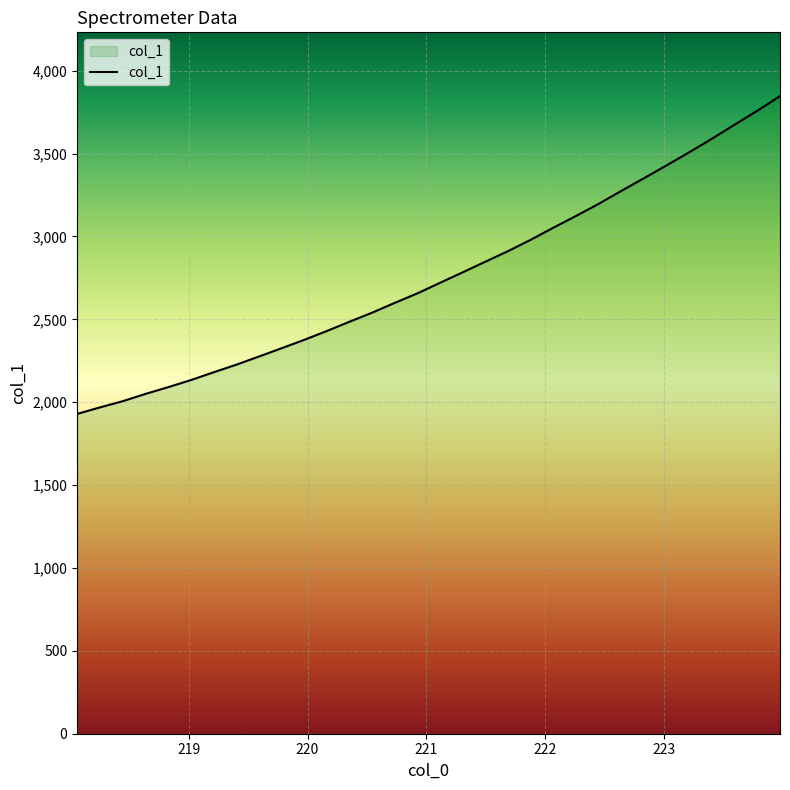

What is the maximum value shown in the chart?

3846.9